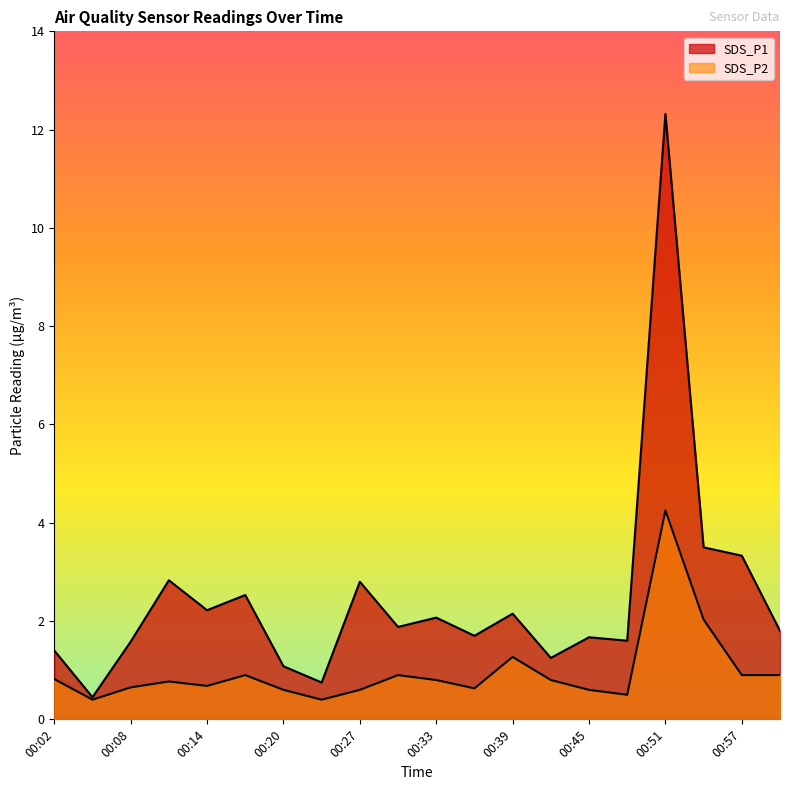

How many lines are shown in the chart?

2